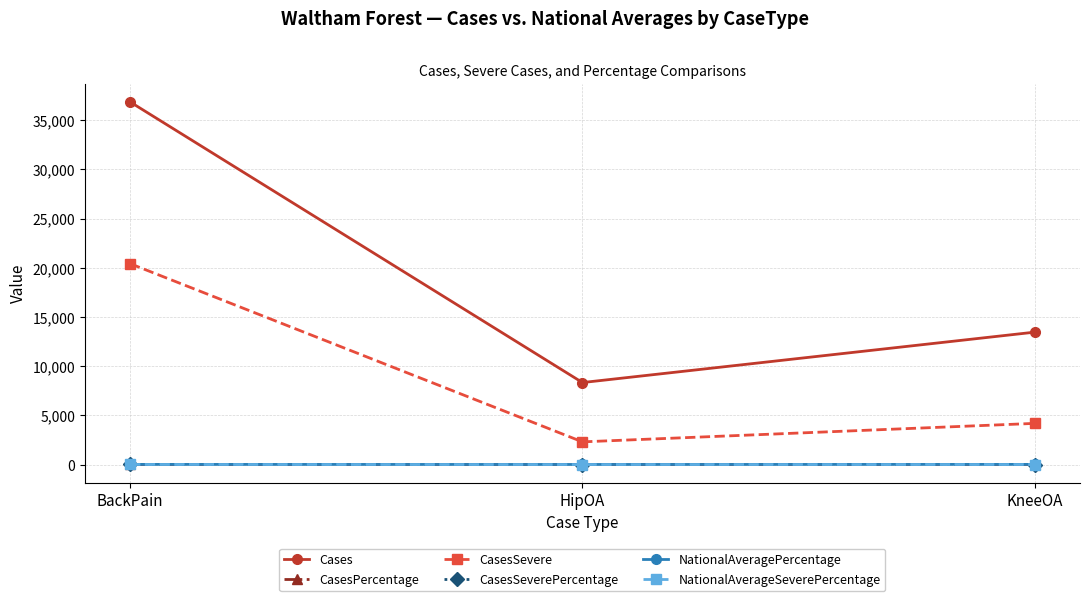

What is the total value across all series at KneeOA?

17690.1